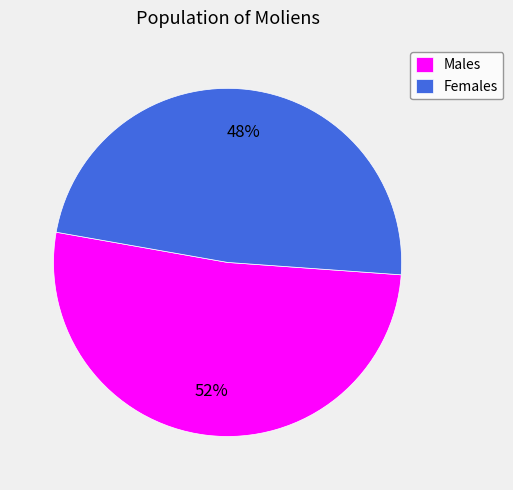

Is it true that Males is 52% of the pie?

True